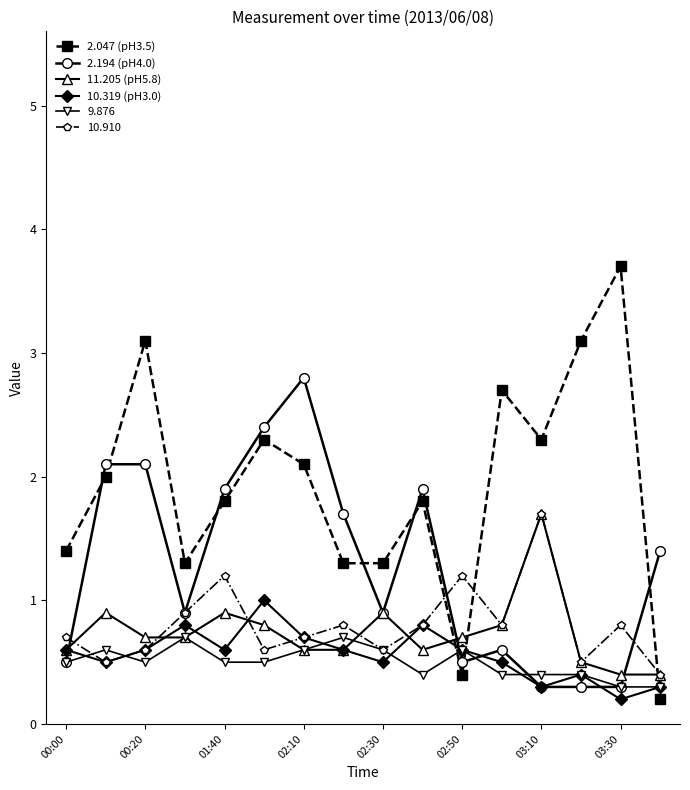

True or false: 11.205 (pH5.8) has more than 1 interior local peaks.

True